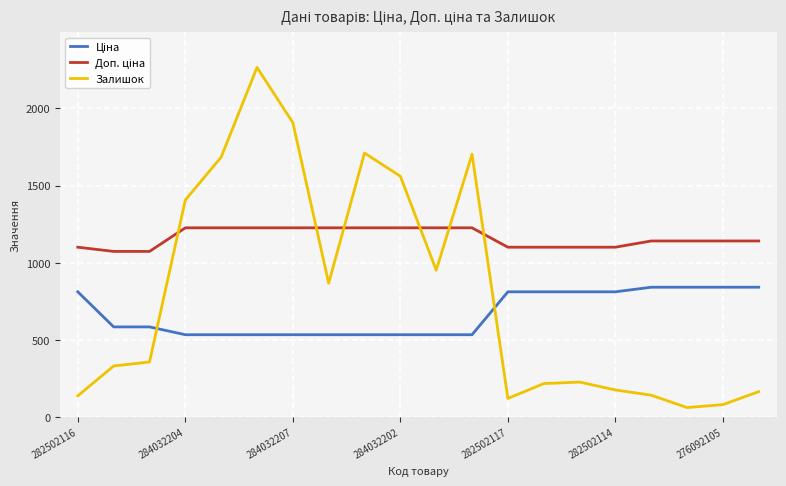

What is the greatest value displayed?

2265.0